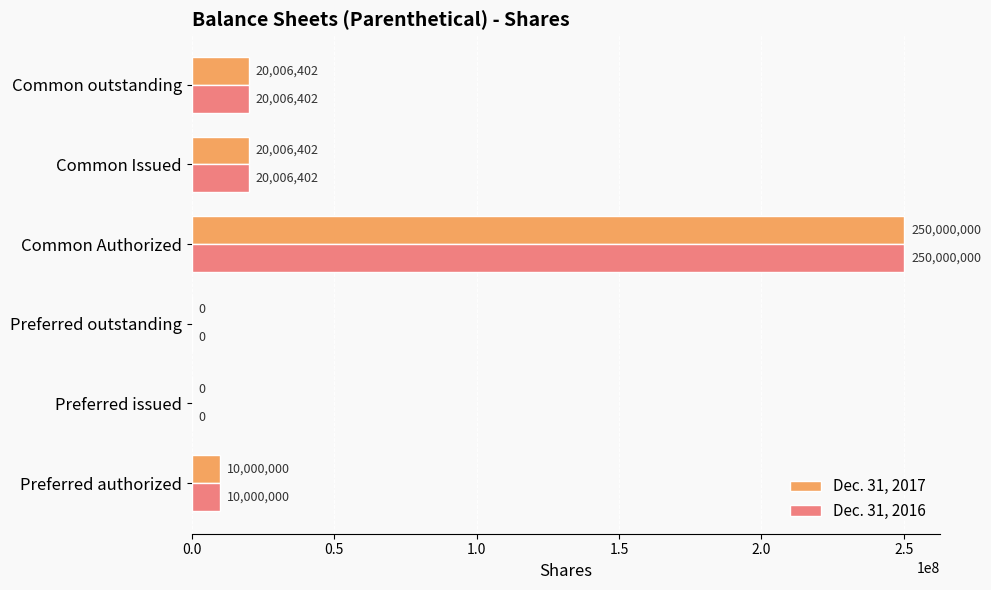

Is it true that Dec. 31, 2017 equals 0 at Preferred outstanding?

True